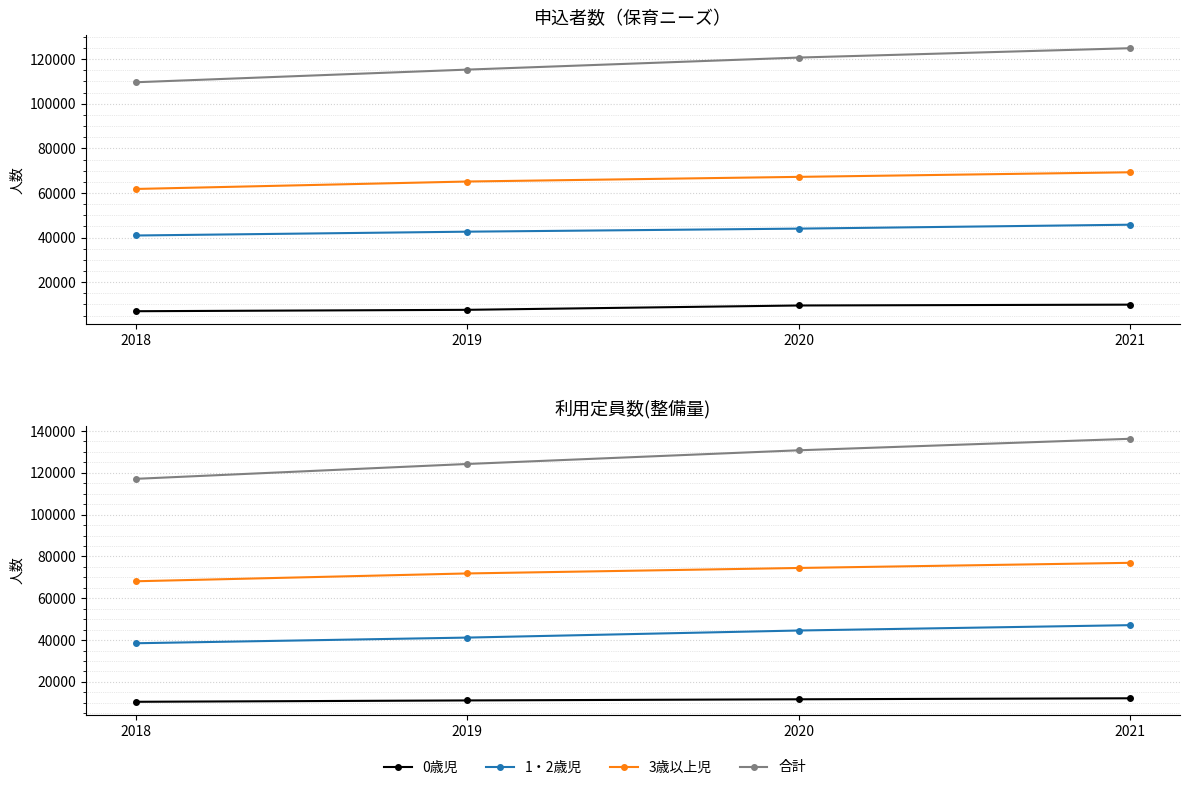

What are all the series names shown in the legend?

0歳児, 1・2歳児, 3歳以上児, 合計